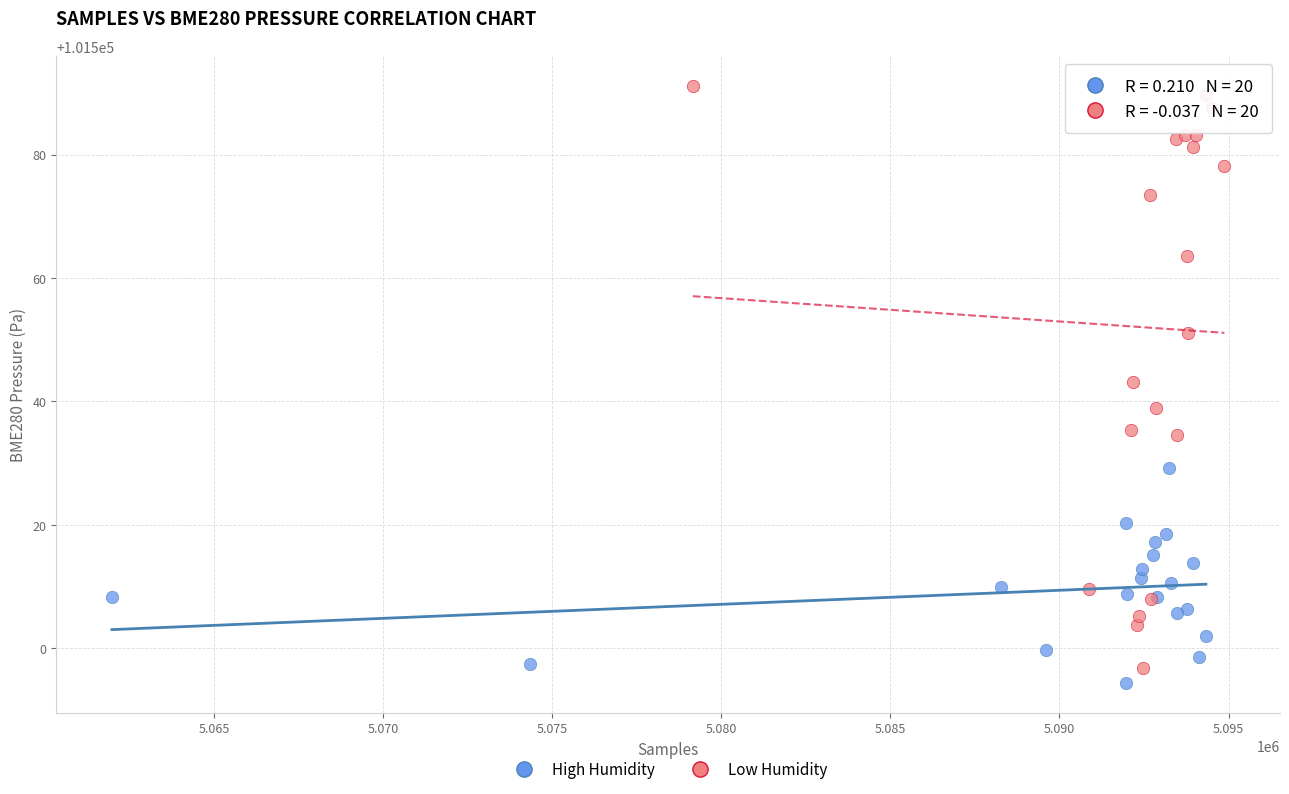

Which series has the widest spread of Y values?

Low Humidity